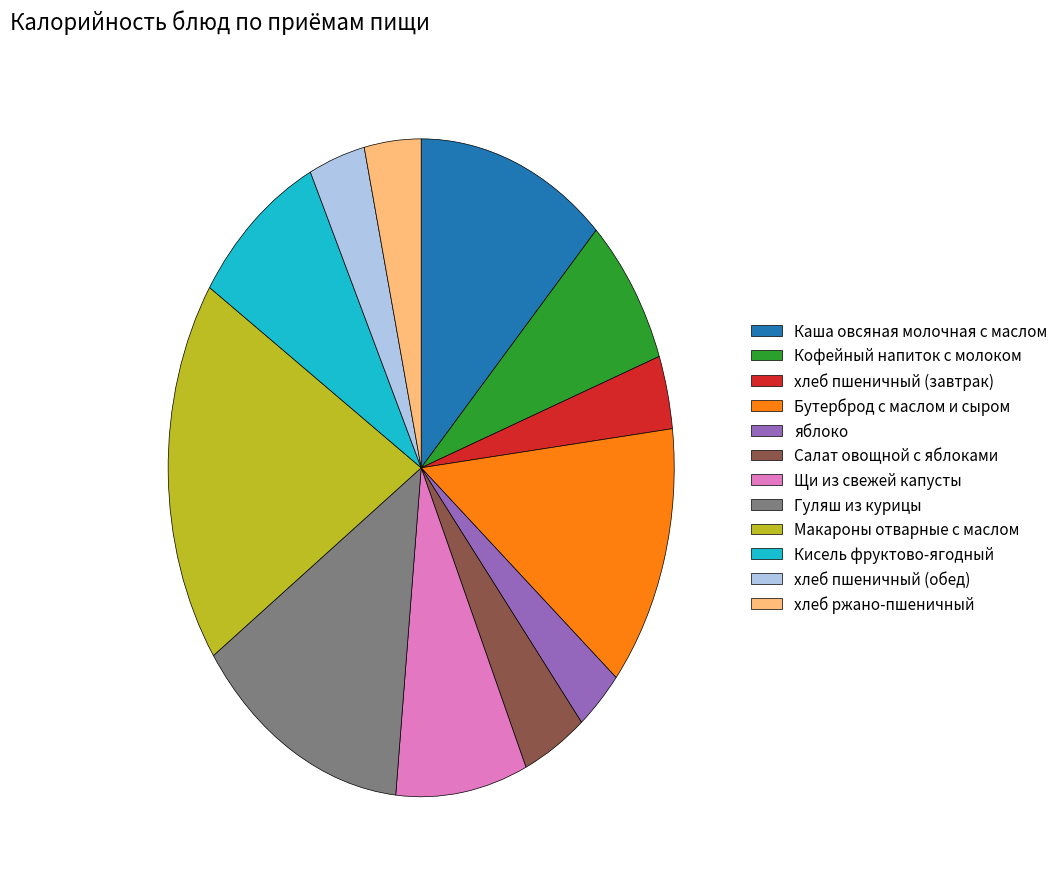

What is the largest slice in the pie chart?

Макароны отварные с маслом